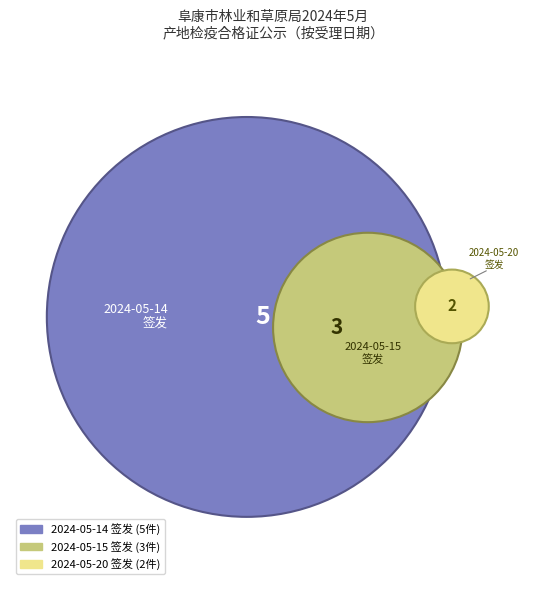

Does 2024-05-20 签发 account for over 50% of the chart?

No